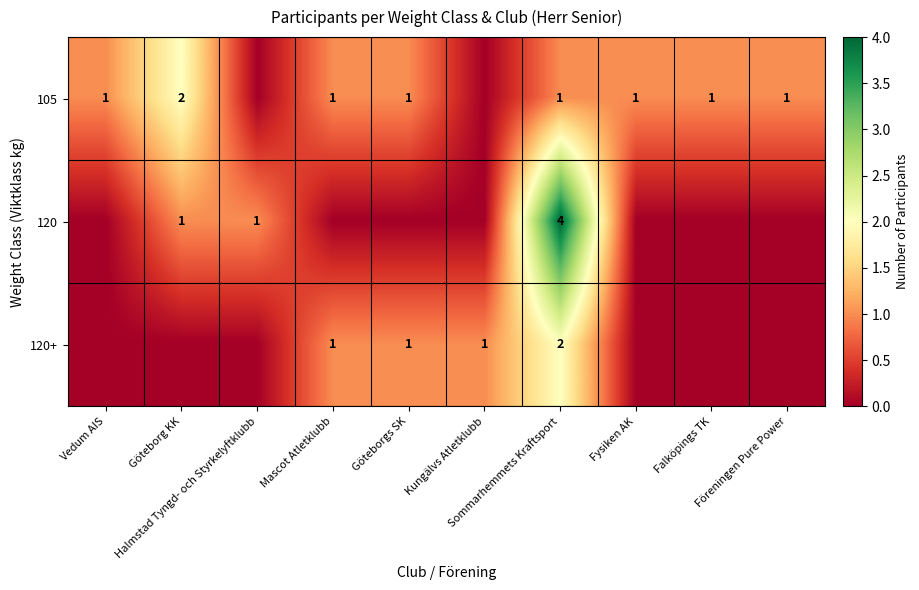

The 120+ series shows 1 at Kungälvs Atletklubb. True or false?

True